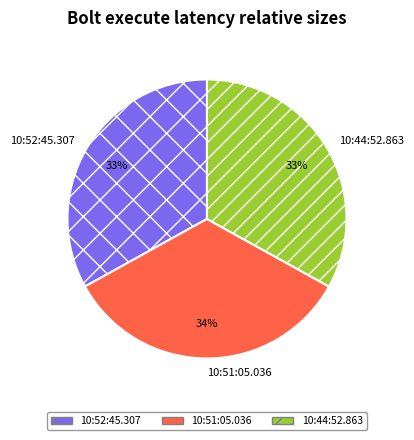

To the nearest percent, what is the average slice percentage?

33%